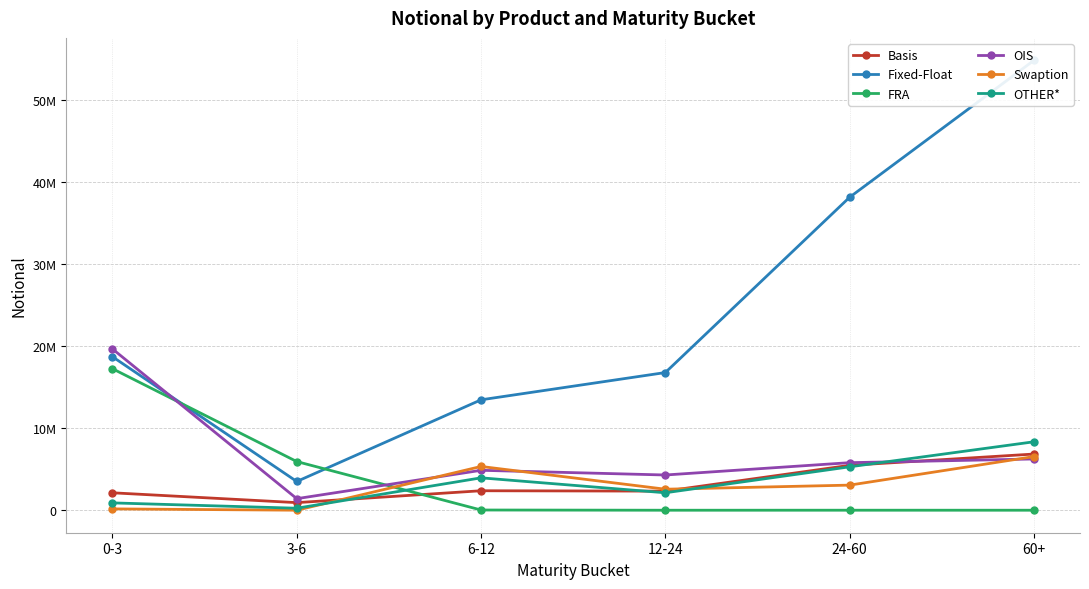

Which category has the lowest value in the Swaption series?

3-6